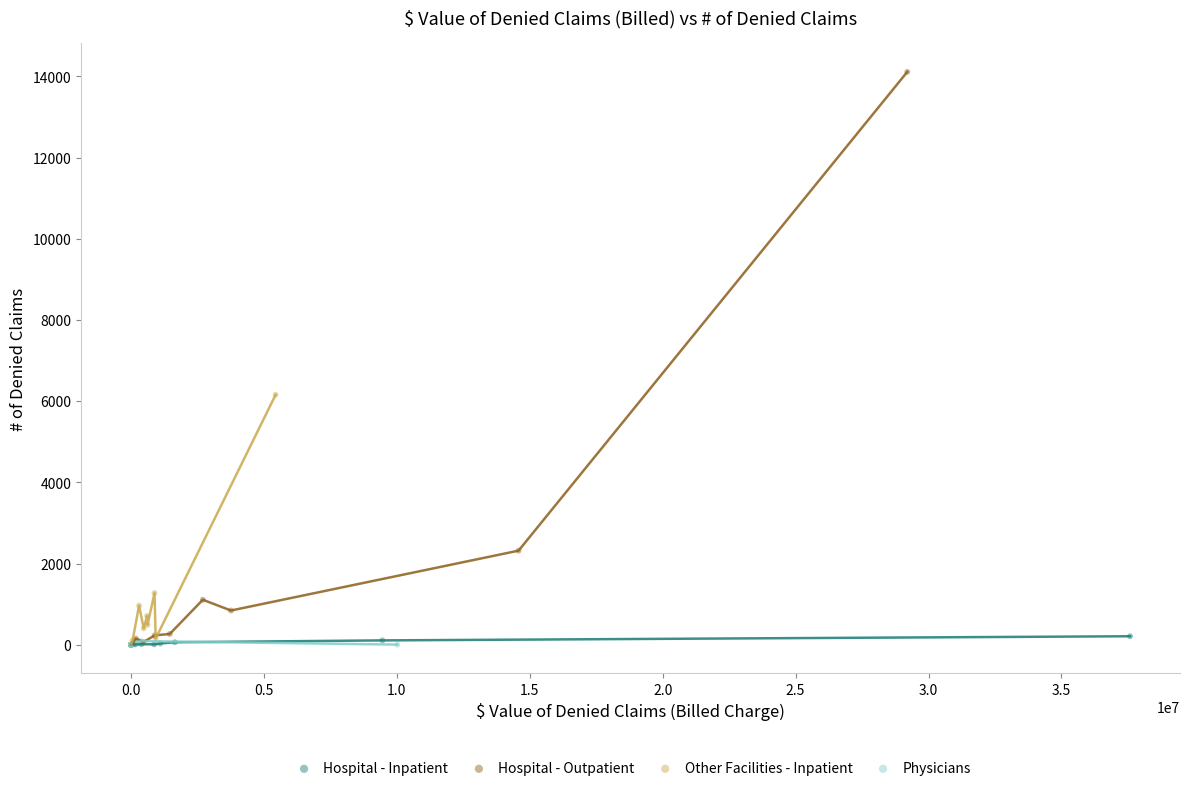

Which series has the widest spread of Y values?

Hospital - Outpatient